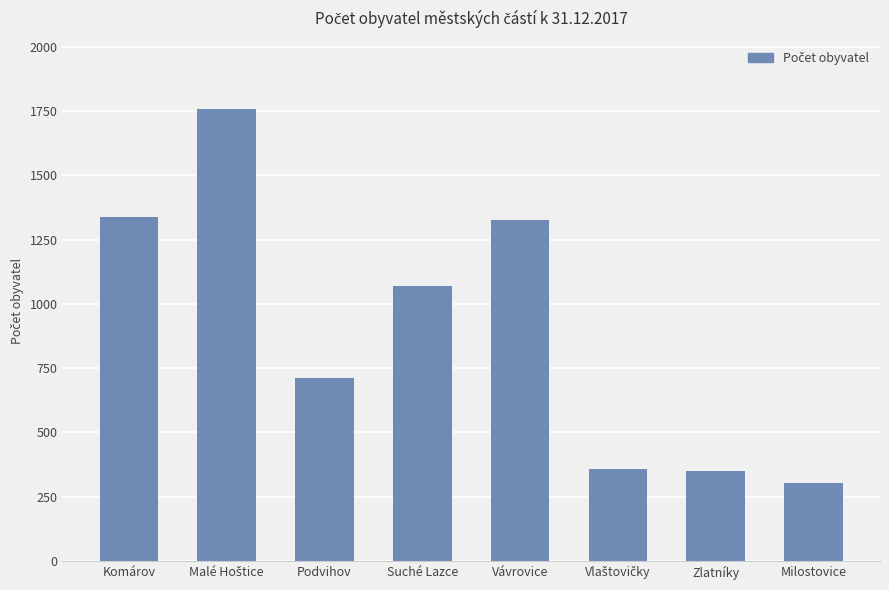

Which category has the lowest value across all series?

Milostovice